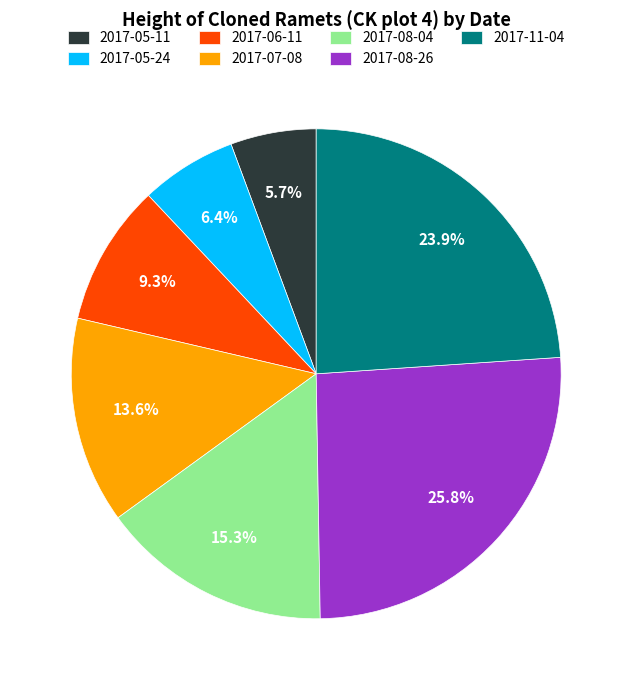

What percentage is the 2017-06-11 slice, to the nearest percent?

9%